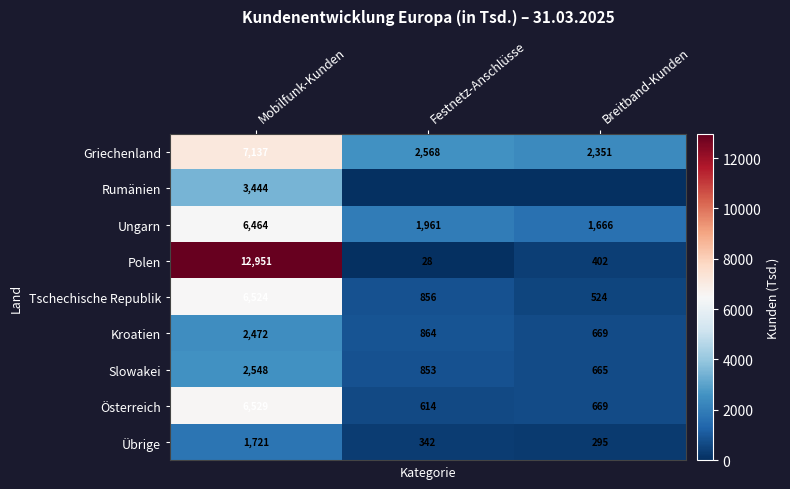

Is the value of Rumänien at Mobilfunk-Kunden greater than the value of Slowakei at Mobilfunk-Kunden?

Yes